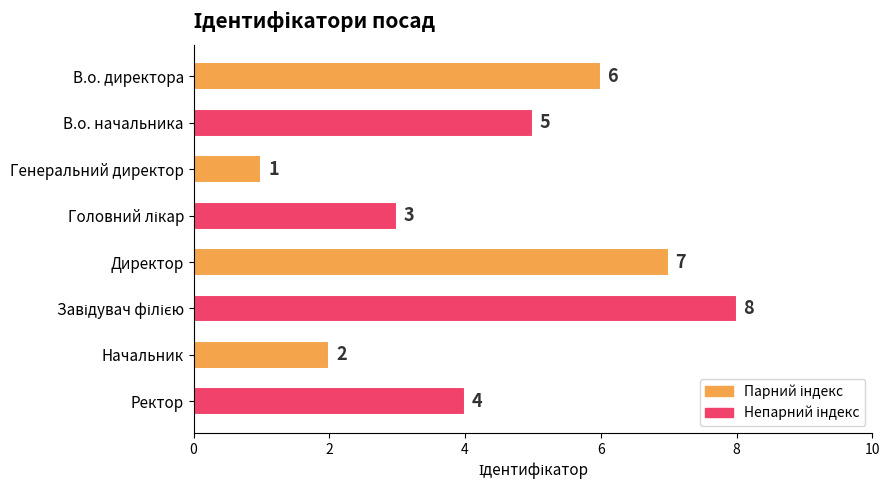

Reading bottom to top, transcribe all the data shown in this chart.

4	2	8	7	3	1	5	6